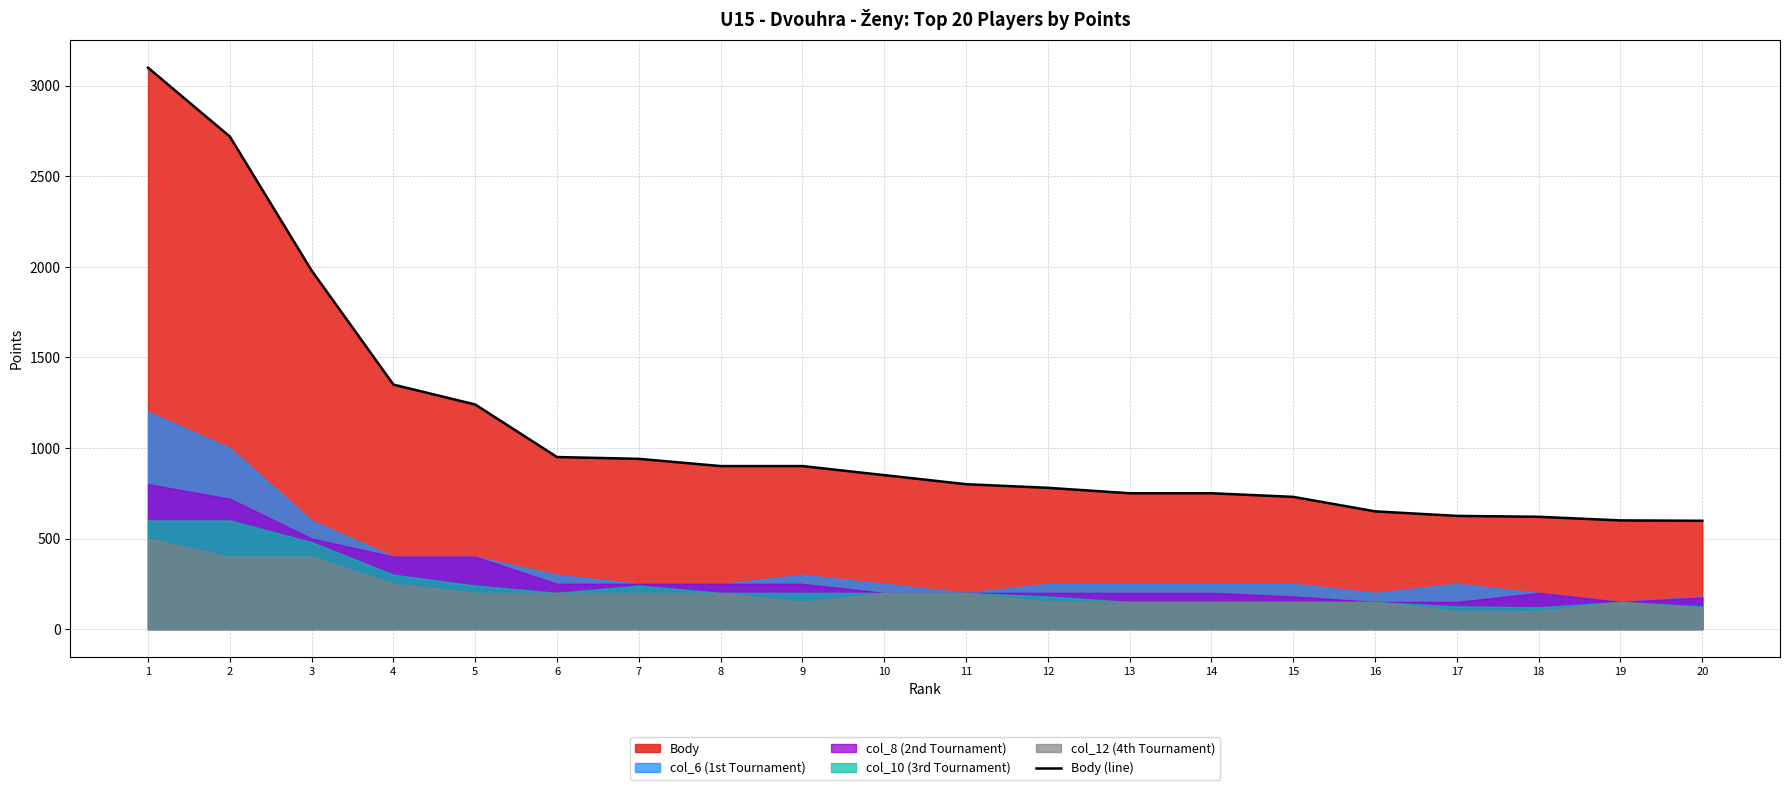

Reading right to left, what are all the values shown in this chart?

20=598	19=600	18=620	17=625	16=650	15=730	14=750	13=750	12=780	11=800	10=850	9=900	8=900	7=940	6=950	5=1240	4=1350	3=1980	2=2720	1=3100